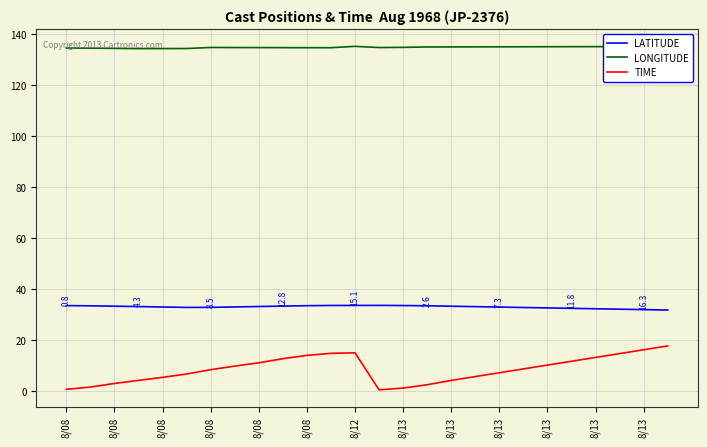

Which series has the widest spread of values?

TIME